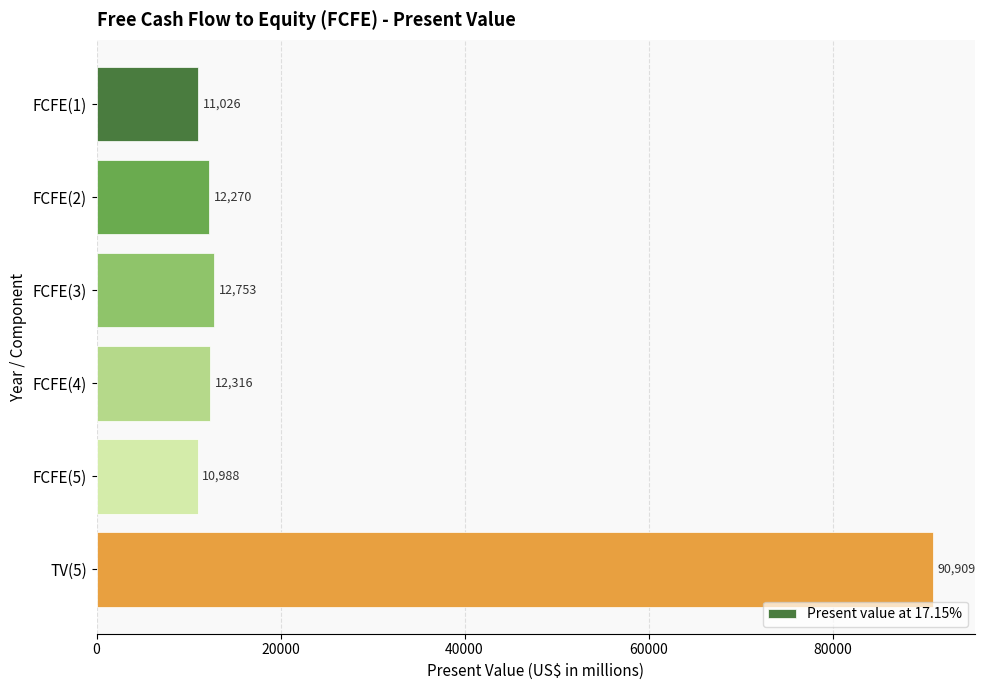

Where is the data nearest to the value 50948?

FCFE(3)